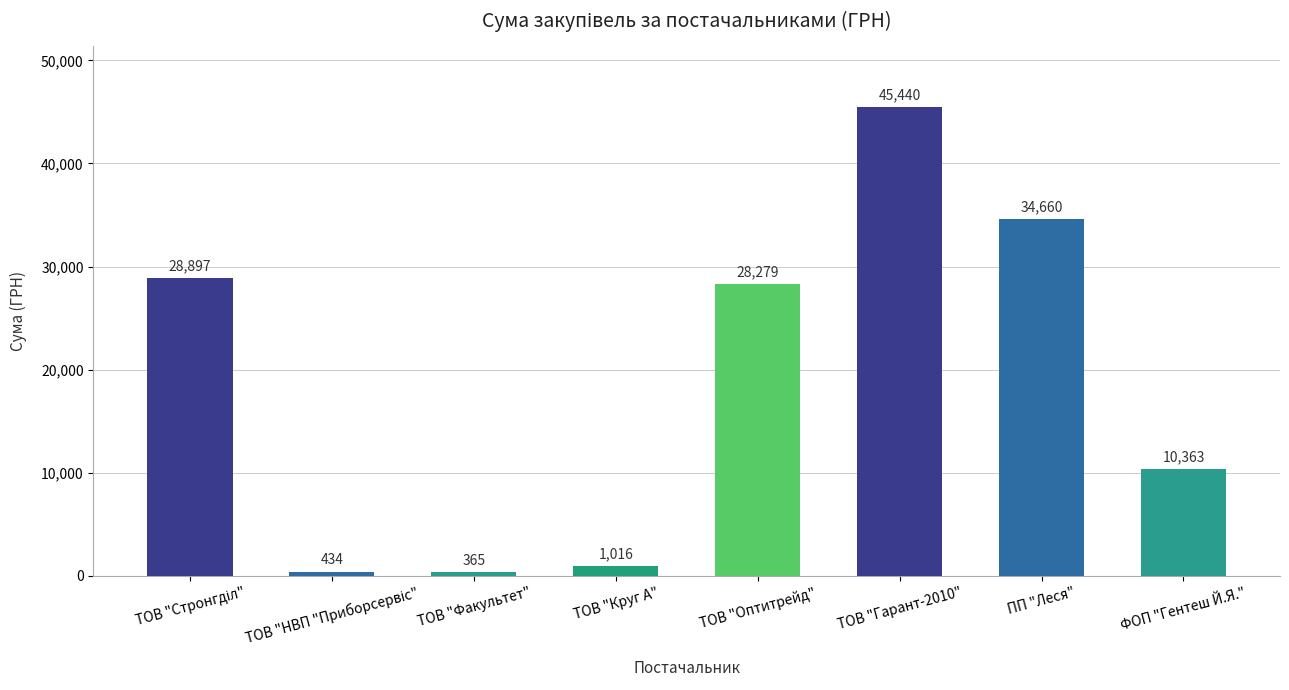

Is it true that the value at ТОВ "Гарант-2010" is 24558.8?

False